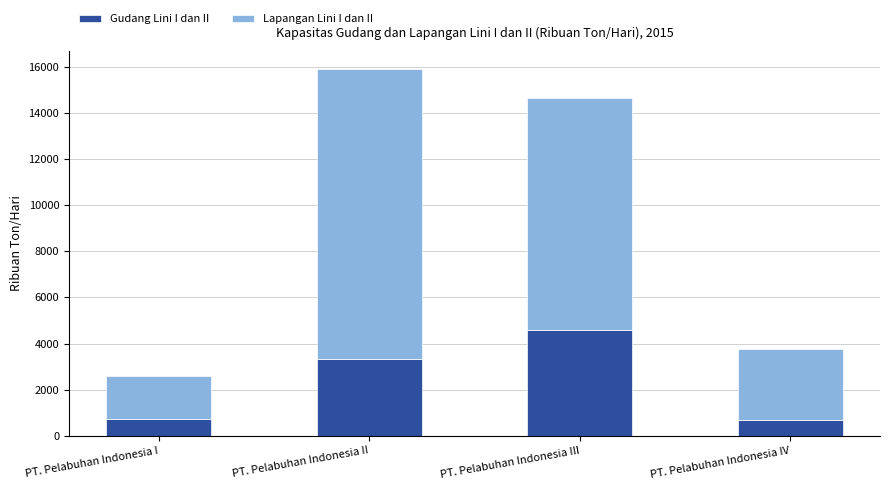

What is the lowest value of the Gudang Lini I dan II series?

708